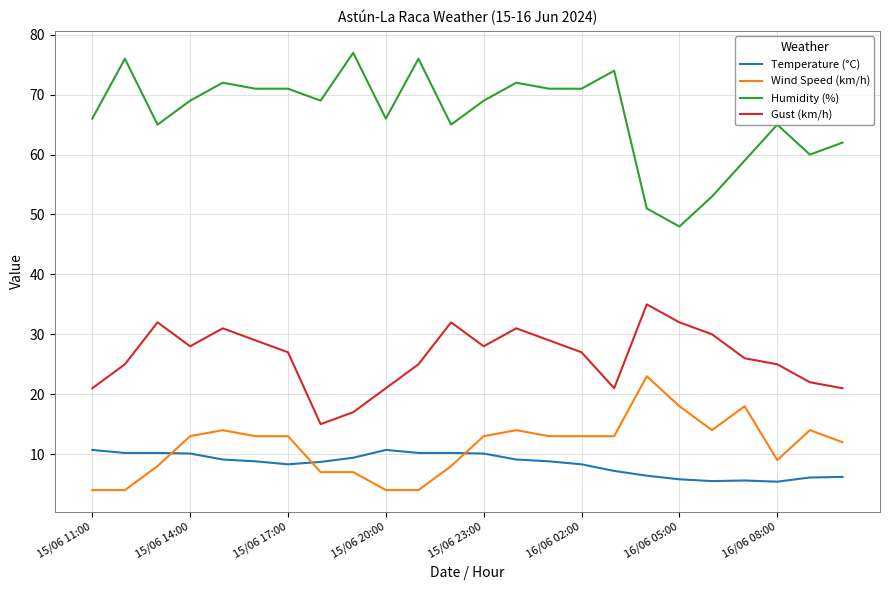

Rank the series by their maximum value, from highest to lowest.

Humidity (%), Gust (km/h), Wind Speed (km/h), Temperature (°C)